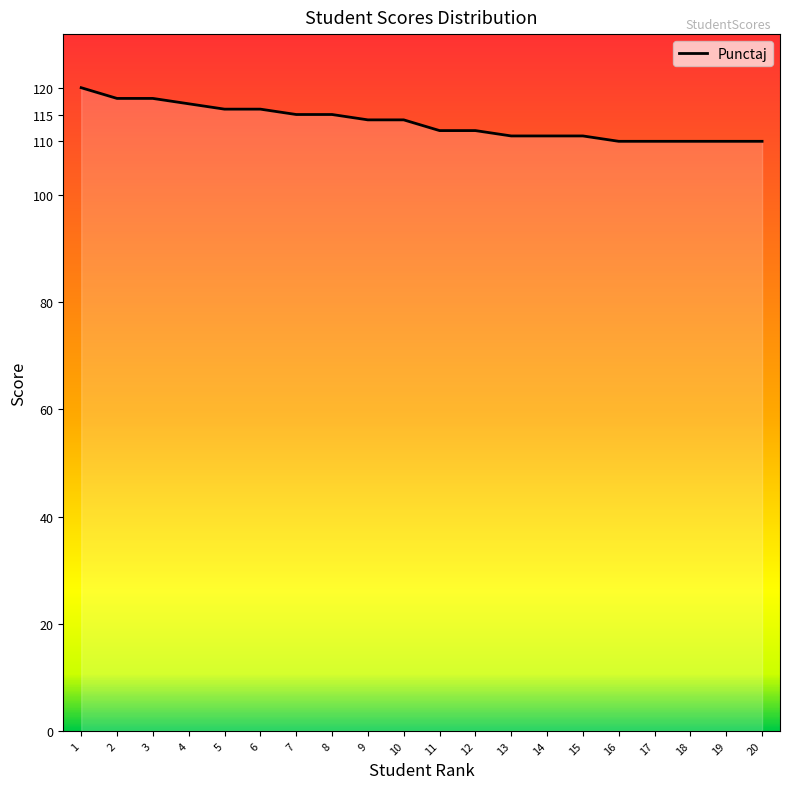

At which label does the data first exceed 114?

1